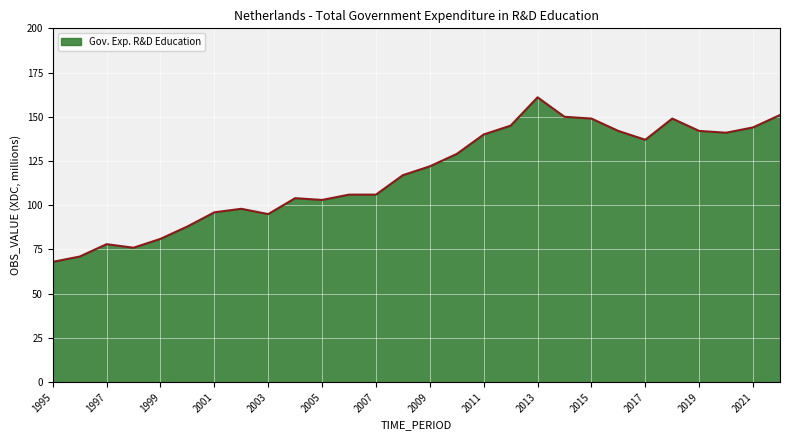

What is the smallest value displayed?

68